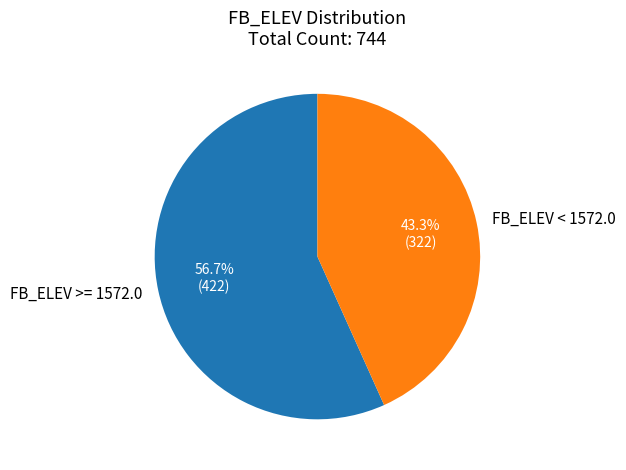

How many slices are in this pie chart?

2